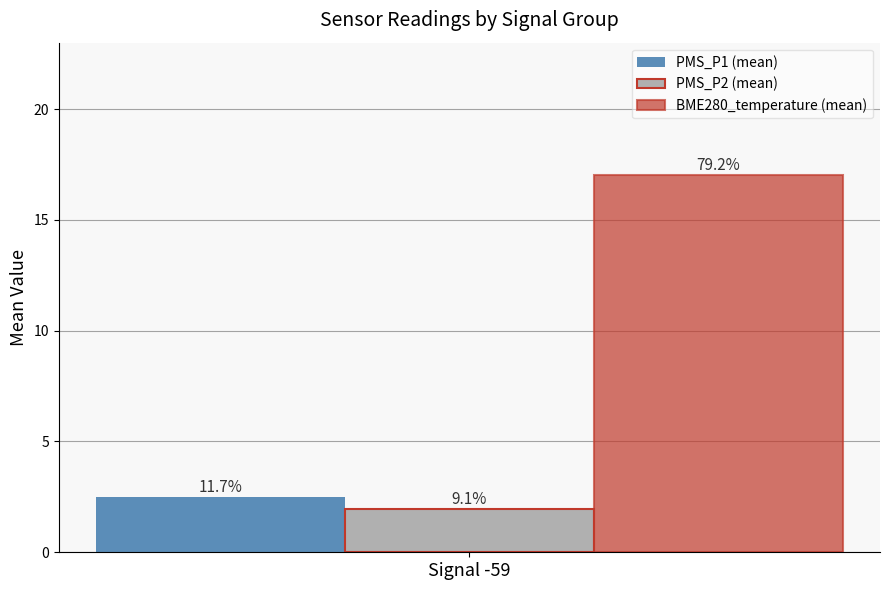

What are all the series names shown in the legend?

PMS_P1 (mean), PMS_P2 (mean), BME280_temperature (mean)